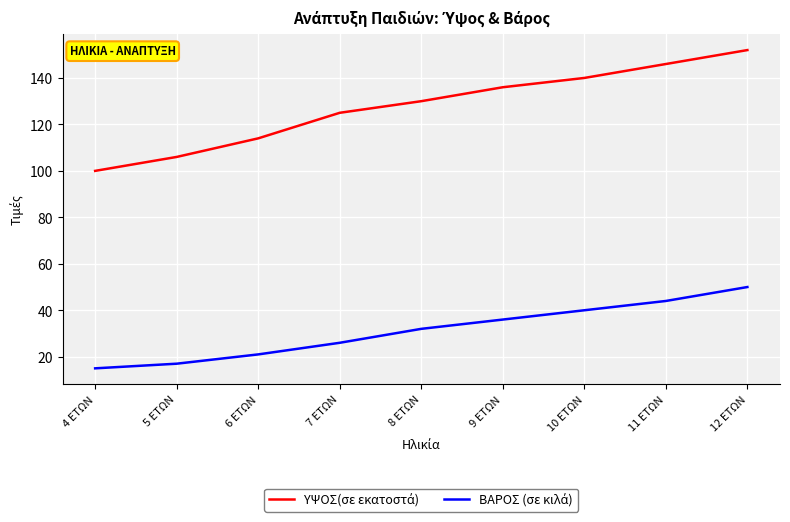

What is the total value across all series at 4 ΕΤΩΝ?

115